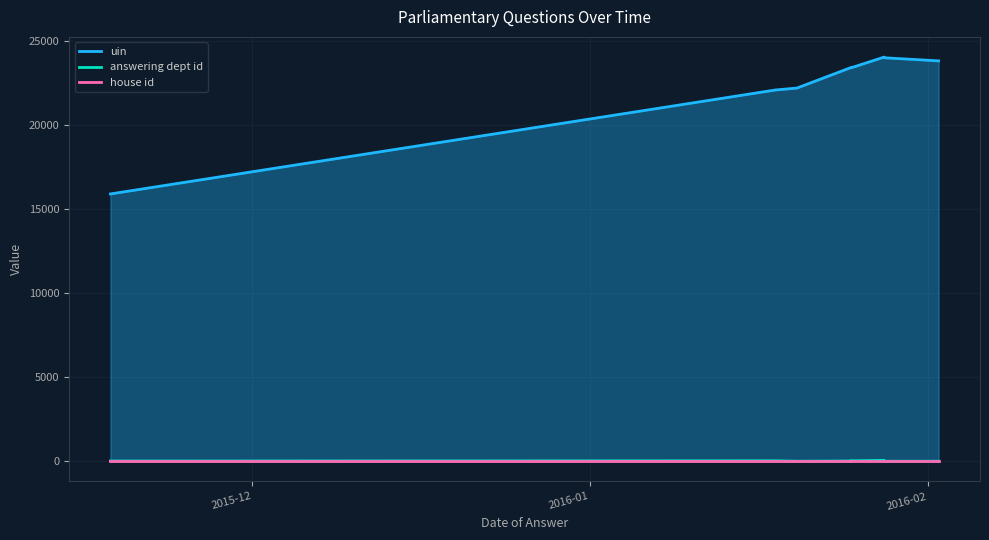

Reading left to right, transcribe all the data shown in this chart.

uin: 15900	22081	22082	22198	23429	23410	23409	24040	24000	23816
answering dept id: 14	29	29	2	17	2	27	54	2	2
house id: 1	1	1	1	1	1	1	1	1	1